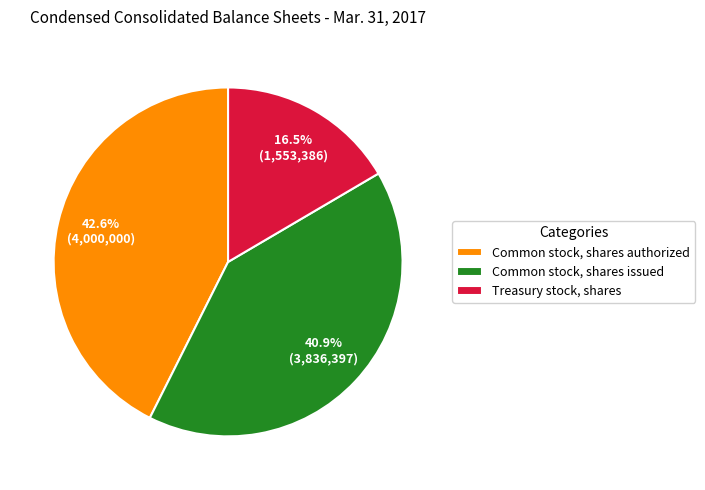

True or false: Treasury stock, shares accounts for 29% of the total.

False